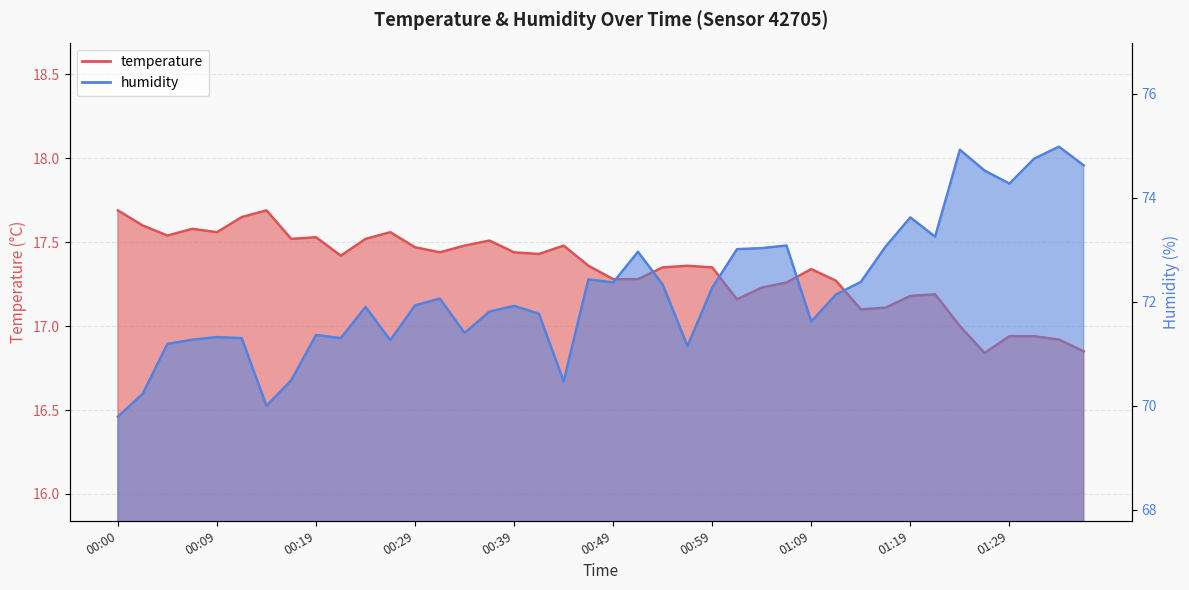

Which category has the lowest value across all series?

01:27